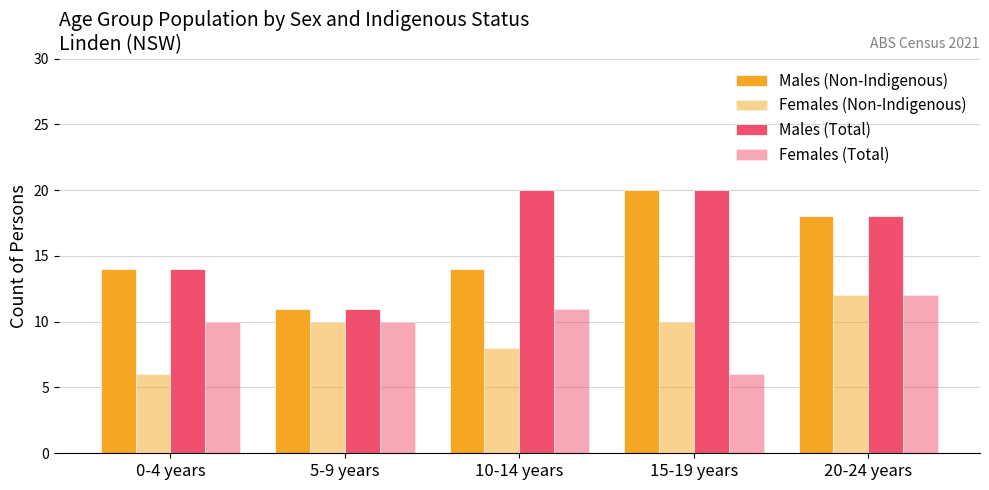

Reading left to right, list all the values displayed in this chart.

Males (Non-Indigenous): 14	11	14	20	18
Females (Non-Indigenous): 6	10	8	10	12
Males (Total): 14	11	20	20	18
Females (Total): 10	10	11	6	12